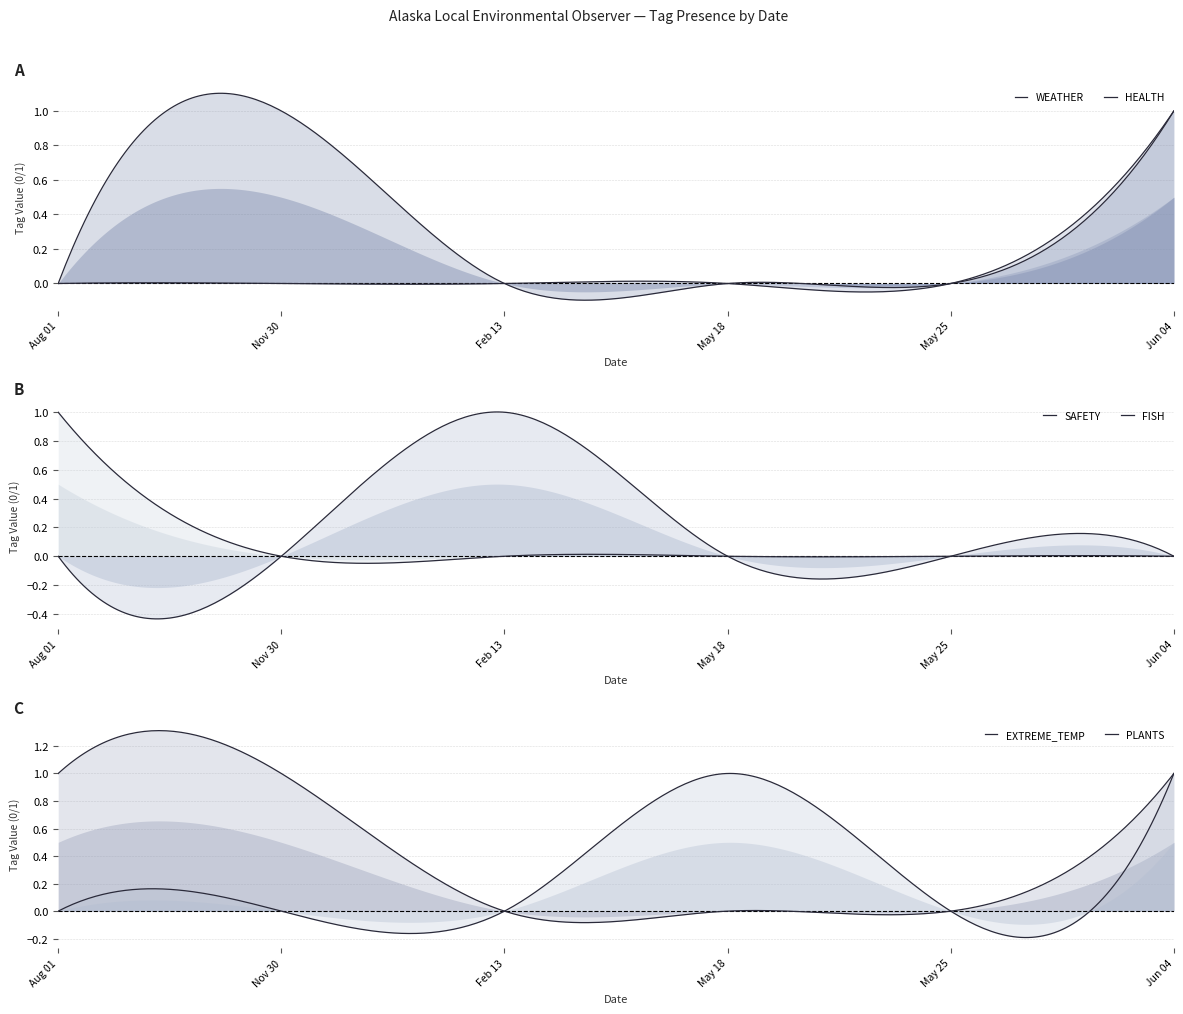

True or false: WEATHER and PLANTS intersect in this chart.

False